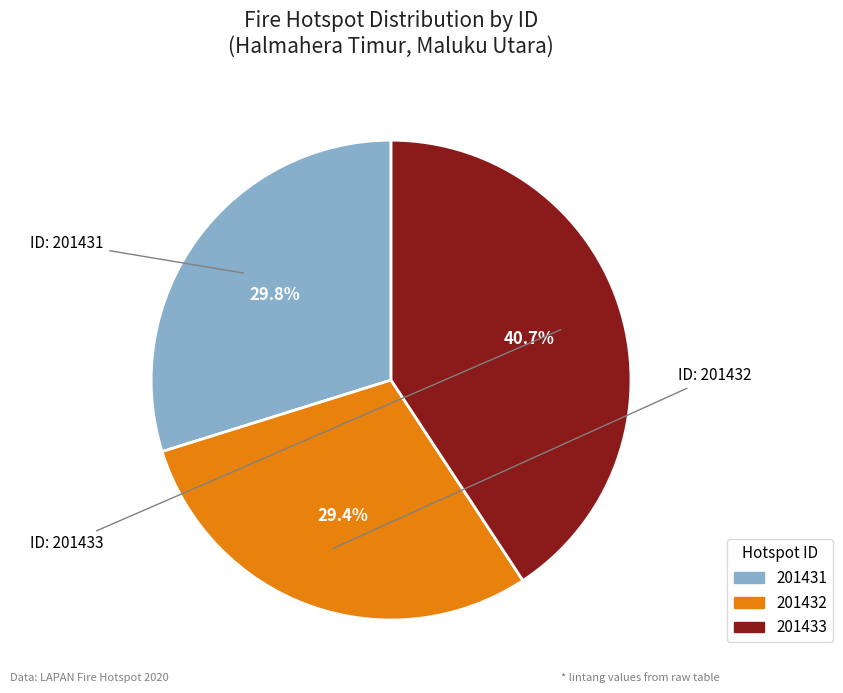

Which category has the biggest portion of the pie?

201433